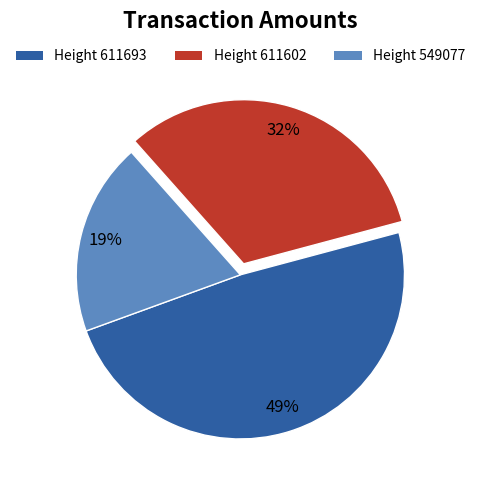

To the nearest percent, what is the average slice percentage?

33%